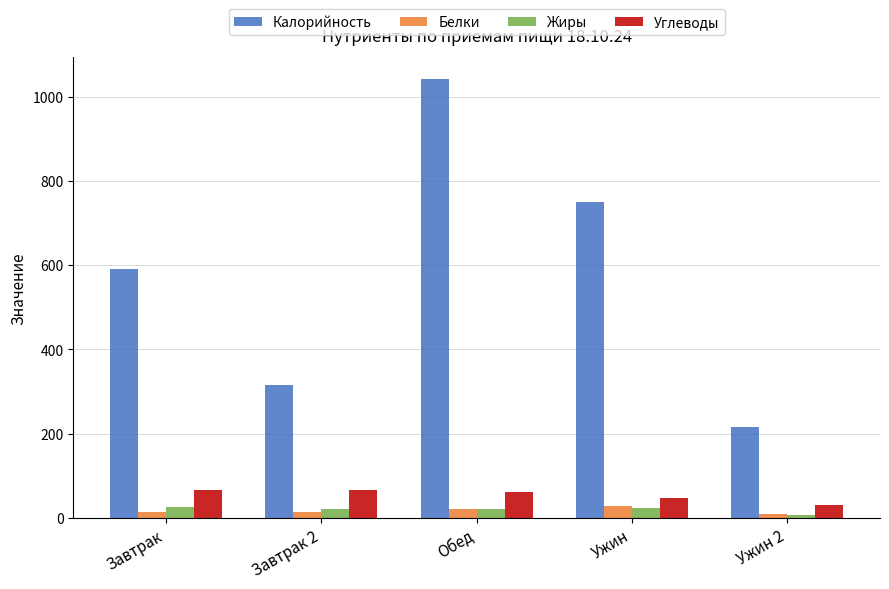

At which label is Жиры closest to 16?

Завтрак 2